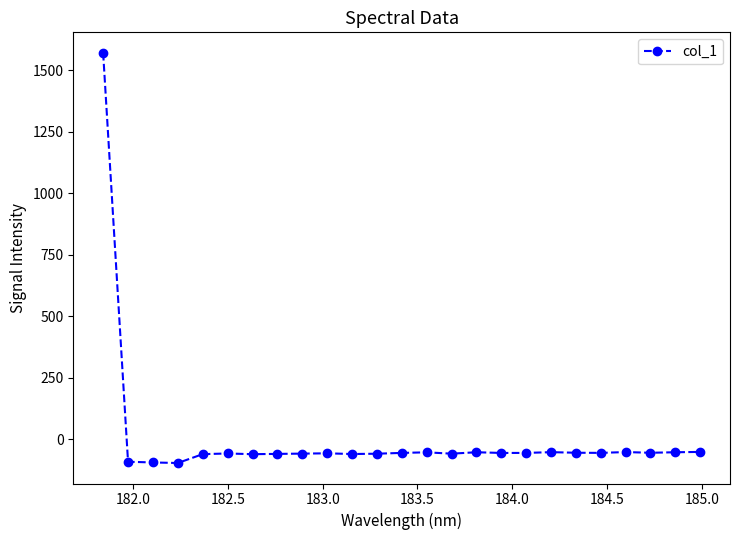

What is the maximum value shown in the chart?

1571.7